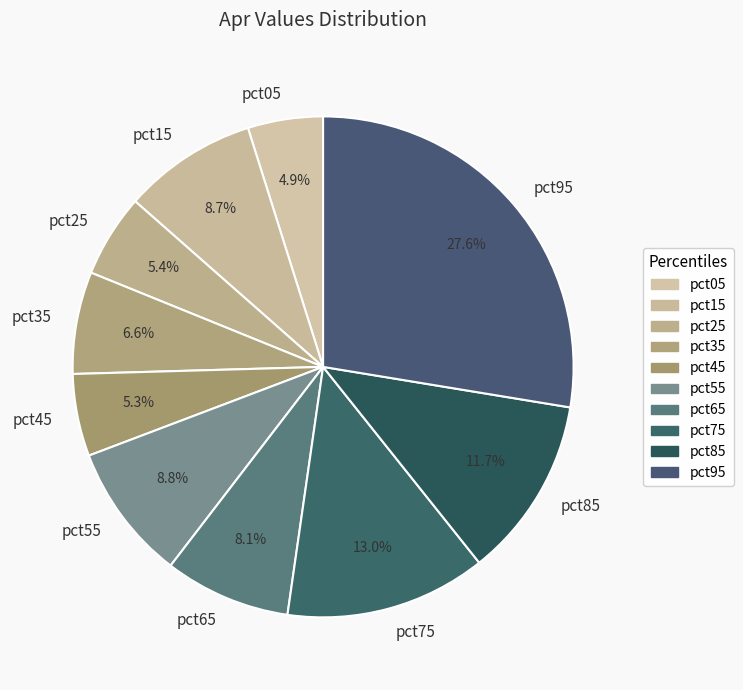

How many slices are in this pie chart?

10